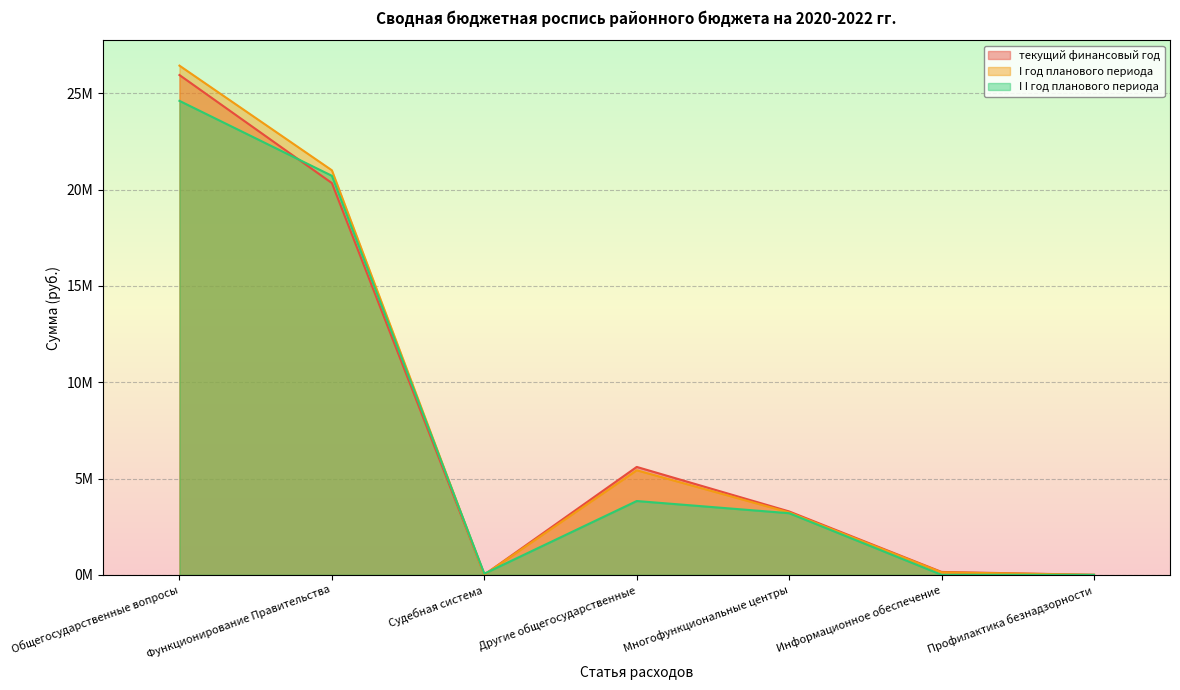

Is the value of текущий финансовый год at Общегосударственные вопросы greater than the value of I год планового периода at Профилактика безнадзорности?

Yes